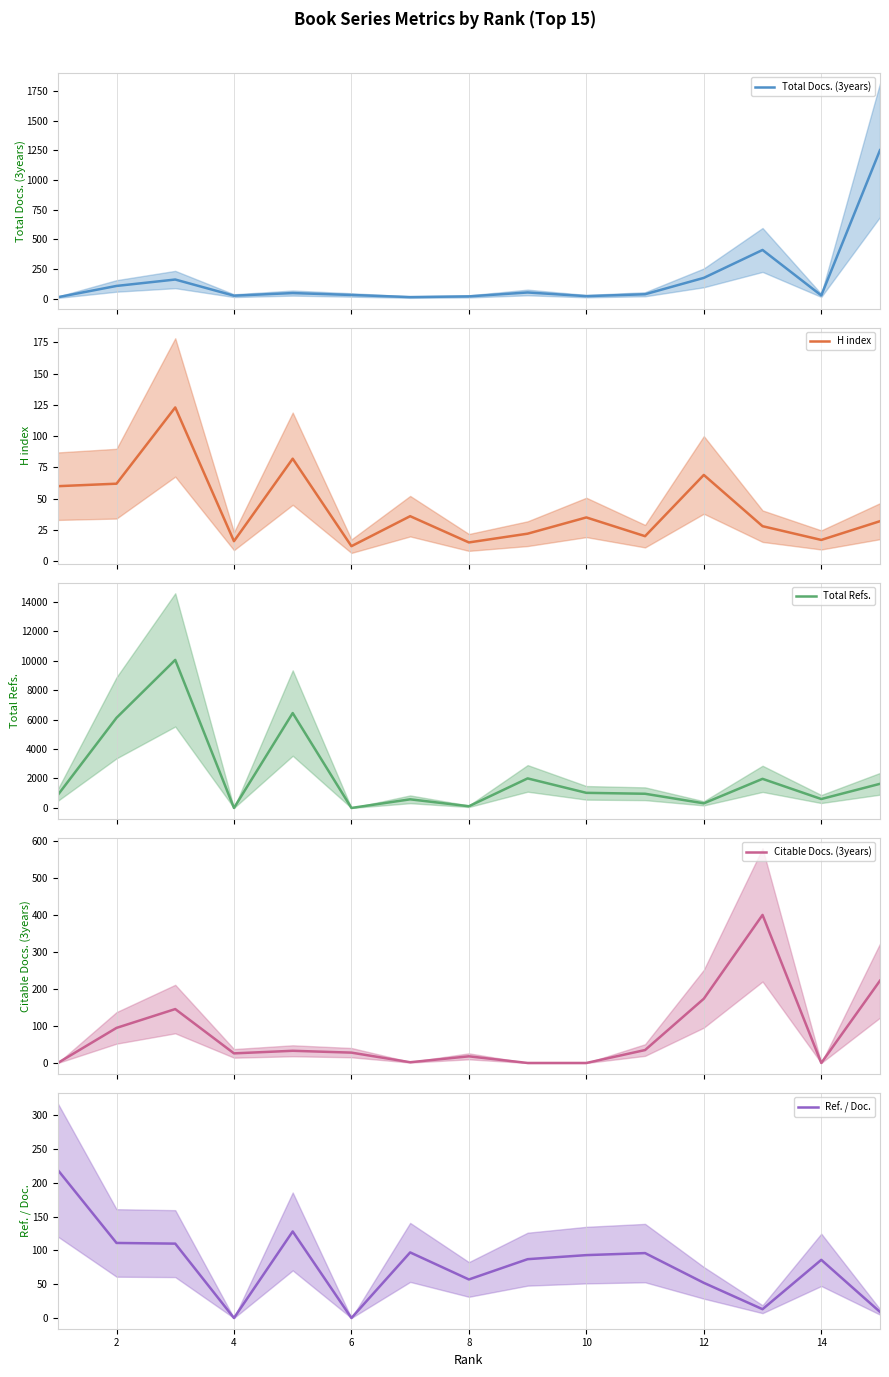

Is this an area chart (filled region under the line)?

No